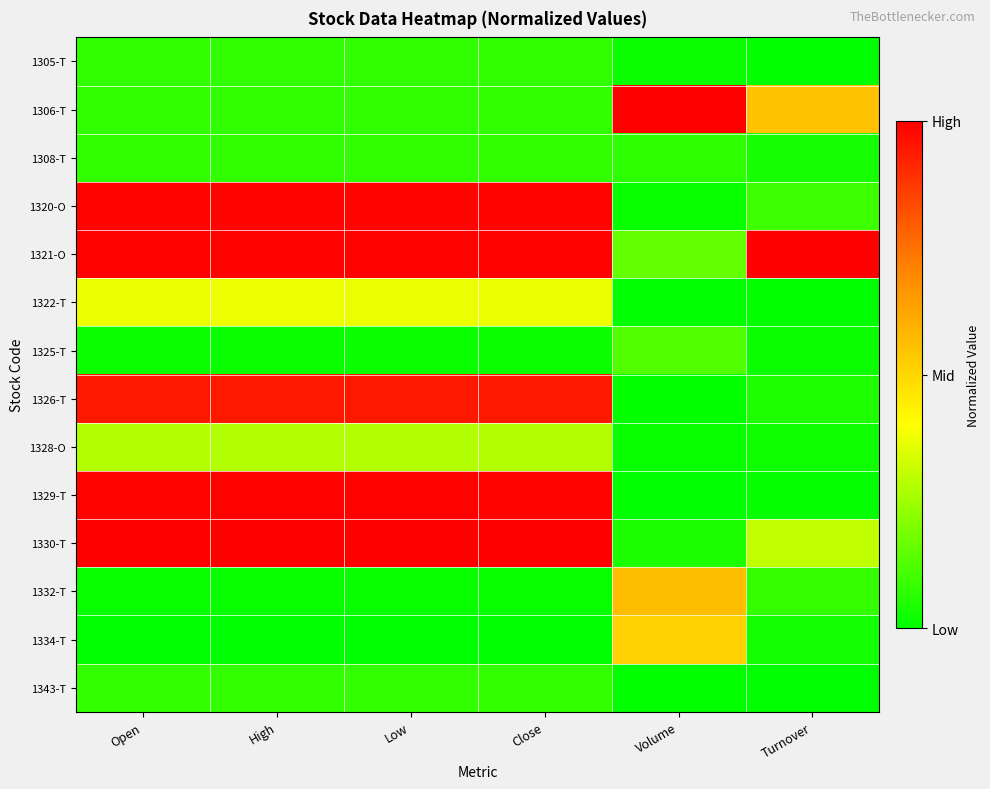

Reading right to left, list all the values displayed in this chart.

1305-T: Turnover=0.0	Volume=0.0	Close=0.1	Low=0.1	High=0.1	Open=0.1
1306-T: Turnover=0.6	Volume=1.0	Close=0.1	Low=0.1	High=0.1	Open=0.1
1308-T: Turnover=0.0	Volume=0.1	Close=0.1	Low=0.1	High=0.1	Open=0.1
1320-O: Turnover=0.1	Volume=0.0	Close=1.0	Low=1.0	High=1.0	Open=1.0
1321-O: Turnover=1.0	Volume=0.2	Close=1.0	Low=1.0	High=1.0	Open=1.0
1322-T: Turnover=0.0	Volume=0.0	Close=0.4	Low=0.4	High=0.4	Open=0.4
1325-T: Turnover=0.0	Volume=0.1	Close=0.0	Low=0.0	High=0.0	Open=0.0
1326-T: Turnover=0.1	Volume=0.0	Close=0.9	Low=0.9	High=0.9	Open=0.9
1328-O: Turnover=0.0	Volume=0.0	Close=0.3	Low=0.3	High=0.3	Open=0.3
1329-T: Turnover=0.0	Volume=0.0	Close=1.0	Low=1.0	High=1.0	Open=1.0
1330-T: Turnover=0.3	Volume=0.0	Close=1.0	Low=1.0	High=1.0	Open=1.0
1332-T: Turnover=0.1	Volume=0.6	Close=0.0	Low=0.0	High=0.0	Open=0.0
1334-T: Turnover=0.0	Volume=0.5	Close=0.0	Low=0.0	High=0.0	Open=0.0
1343-T: Turnover=0.0	Volume=0.0	Close=0.1	Low=0.1	High=0.1	Open=0.1